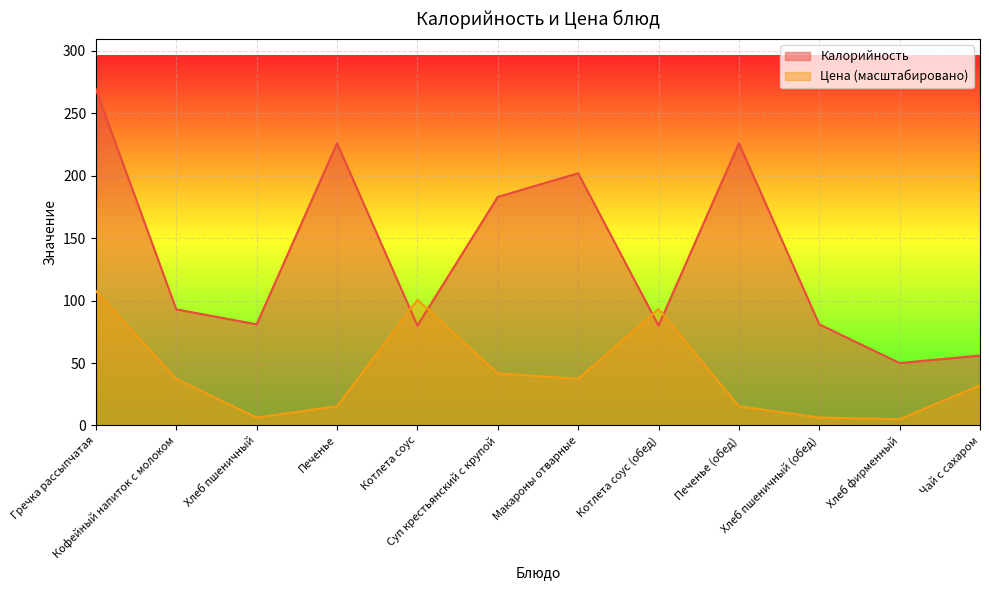

What is the spread (max minus min) of values at Хлеб пшеничный?

74.6